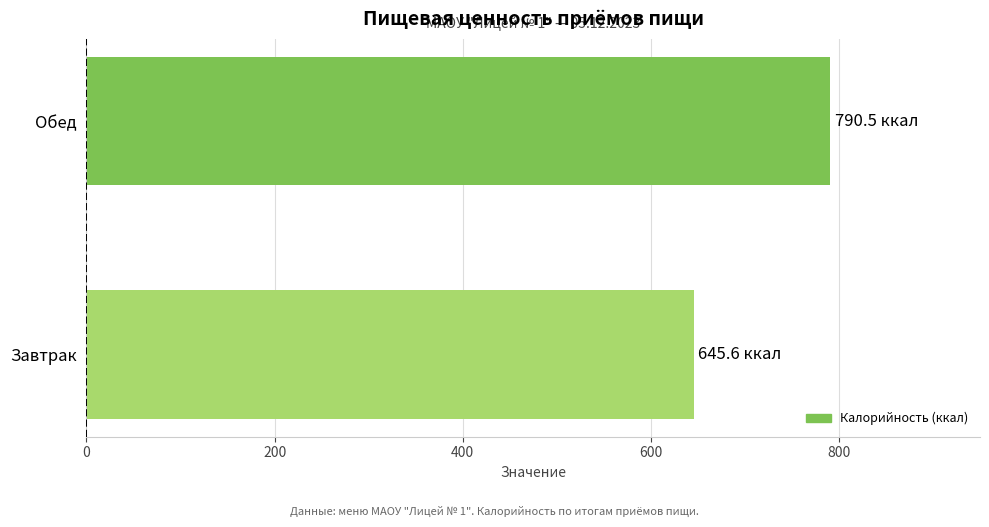

How many values are below 790?

1